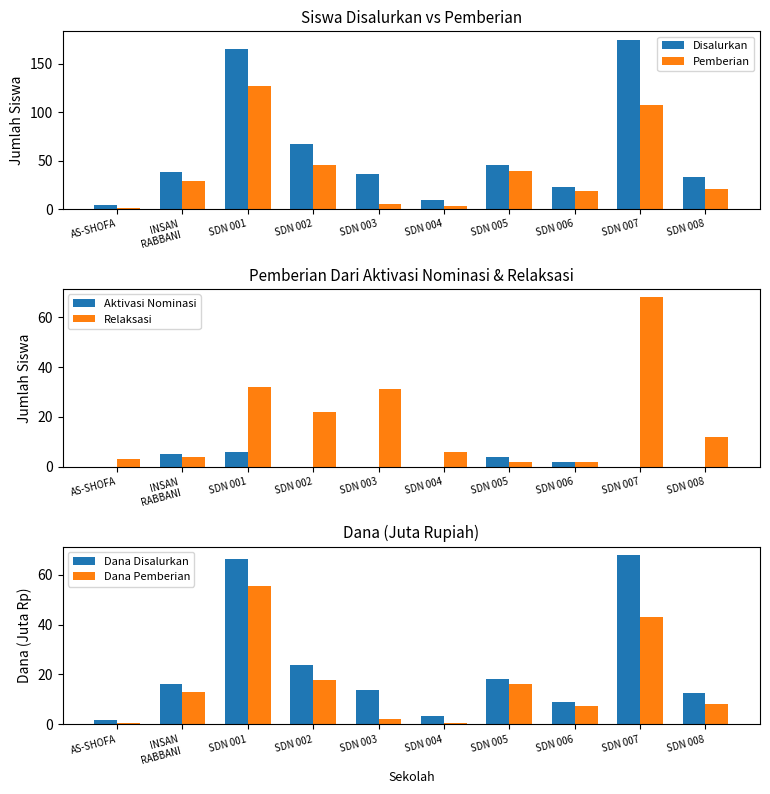

At which category is the sum across all series the highest?

SDN 007